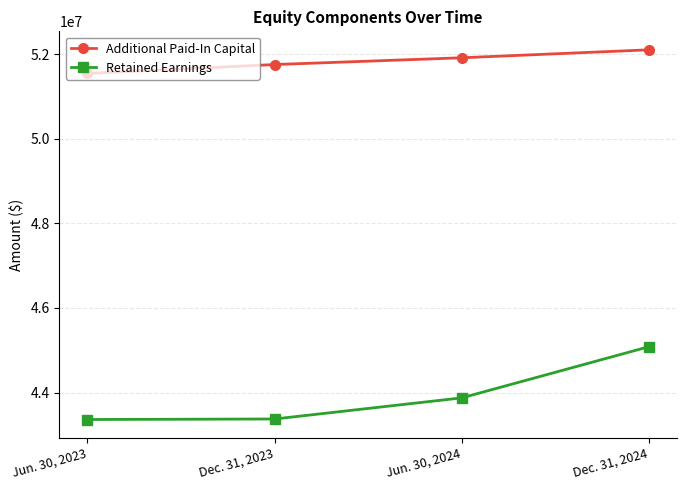

True or false: Additional Paid-In Capital and Retained Earnings intersect in this chart.

False